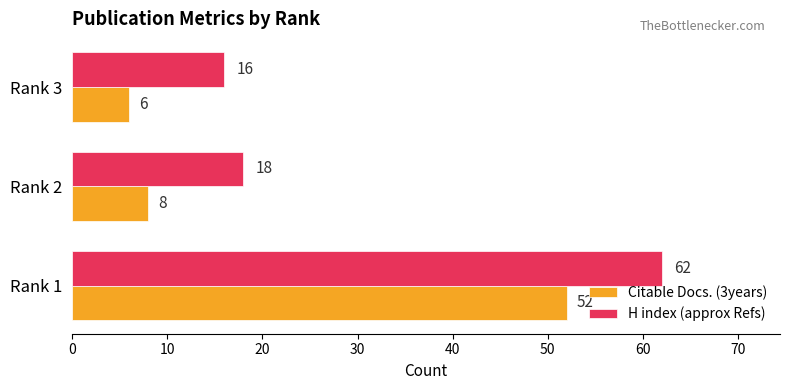

What is the average value of the H index (approx Refs) series?

32